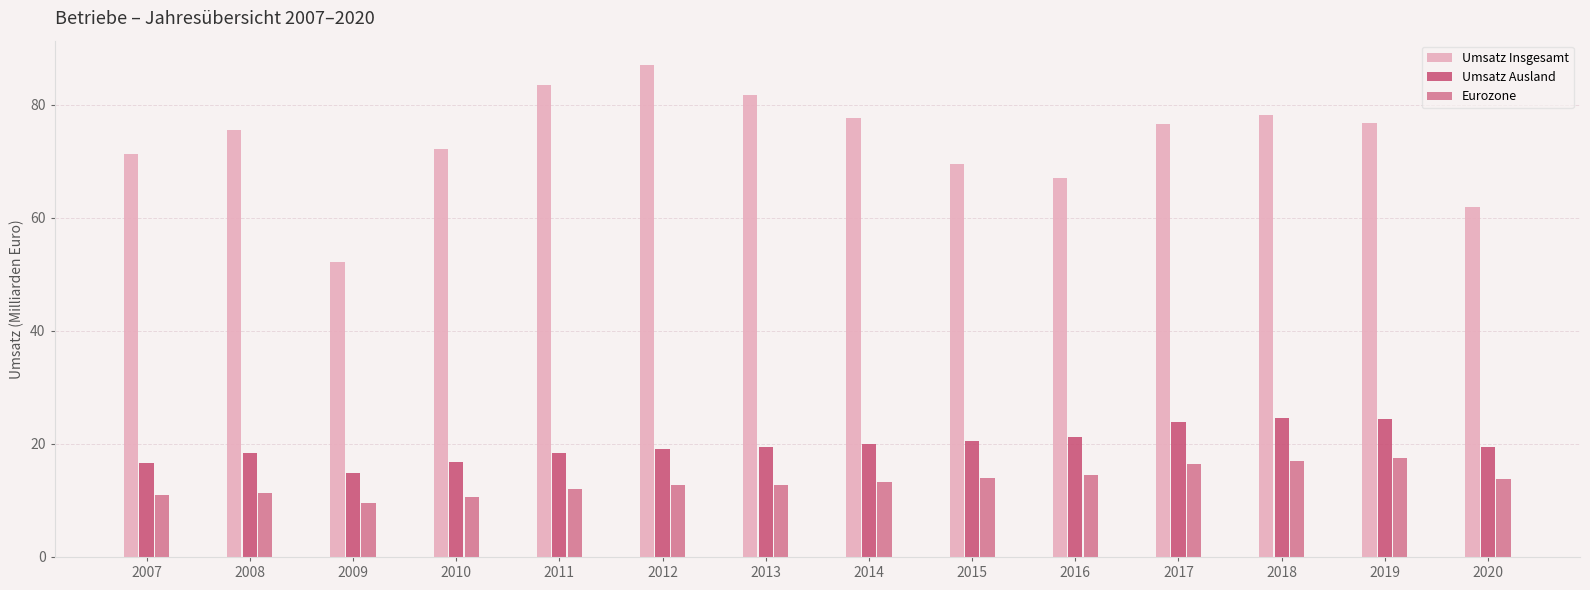

What is the difference between the highest and lowest values at 2007?

60.3